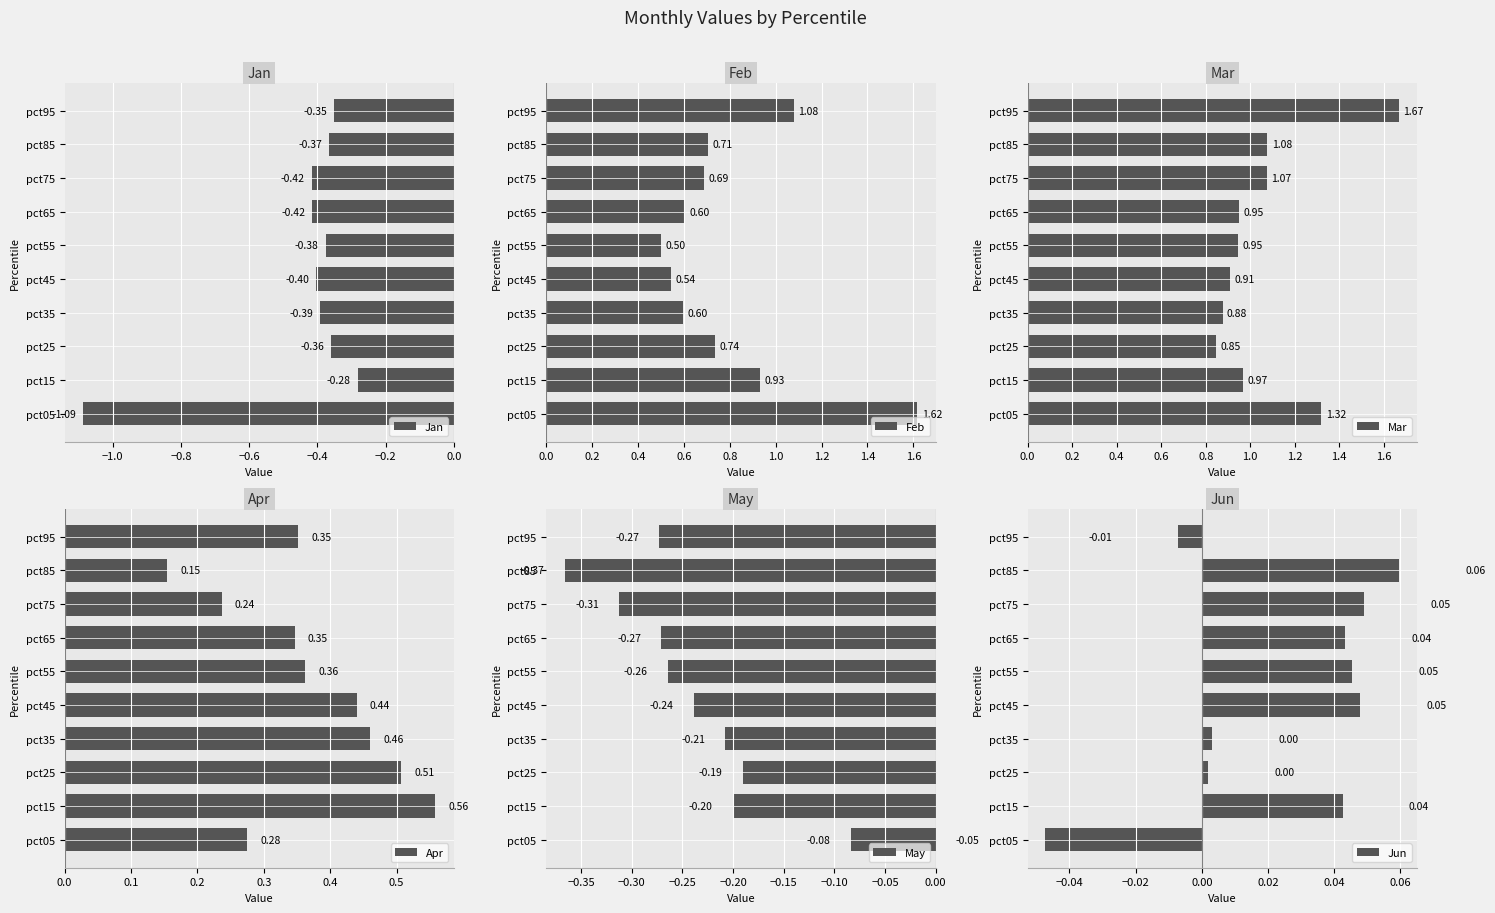

Reading left to right, extract all data points from this chart.

Jan: -1.1	-0.3	-0.4	-0.4	-0.4	-0.4	-0.4	-0.4	-0.4	-0.4
Feb: 1.6	0.9	0.7	0.6	0.5	0.5	0.6	0.7	0.7	1.1
Mar: 1.3	1.0	0.8	0.9	0.9	0.9	0.9	1.1	1.1	1.7
Apr: 0.3	0.6	0.5	0.5	0.4	0.4	0.3	0.2	0.2	0.4
May: -0.1	-0.2	-0.2	-0.2	-0.2	-0.3	-0.3	-0.3	-0.4	-0.3
Jun: -0.0	0.0	0.0	0.0	0.0	0.0	0.0	0.0	0.1	-0.0